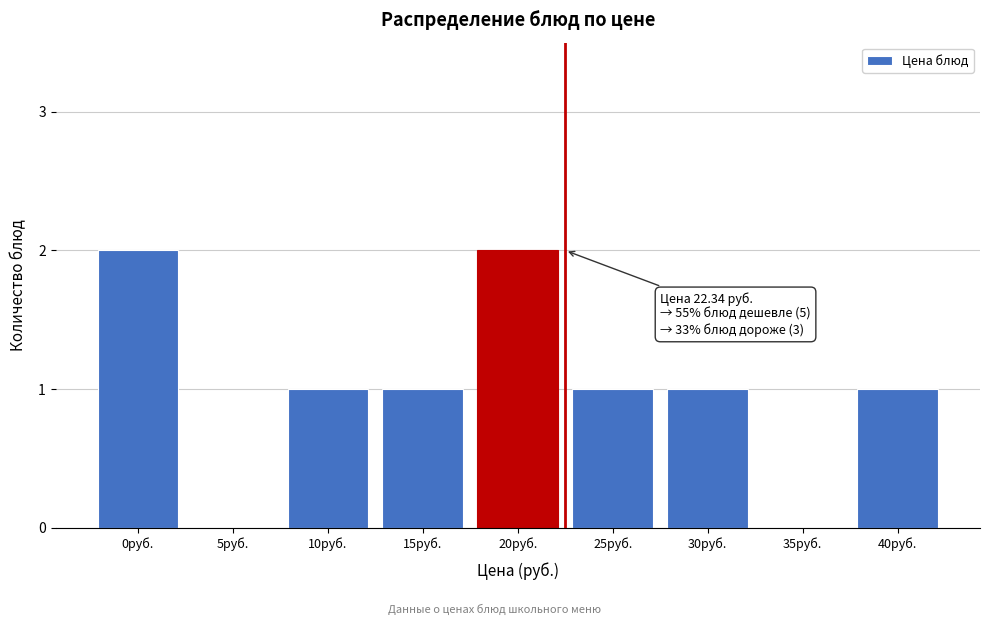

Reading left to right, what are all the values shown in this chart?

0руб.=2	5руб.=0	10руб.=1	15руб.=1	20руб.=2	25руб.=1	30руб.=1	35руб.=0	40руб.=1